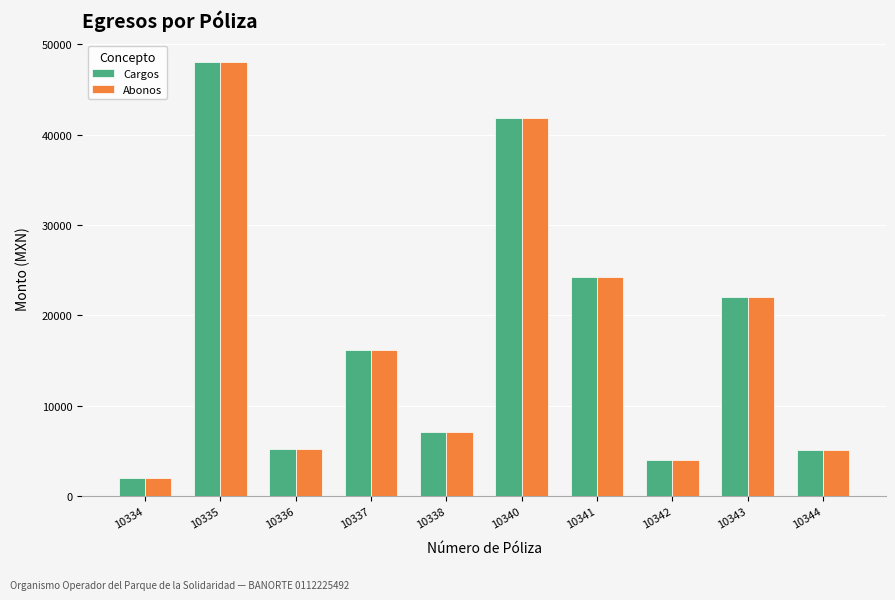

The value of Abonos at 10337 is 22915.3. True or false?

False